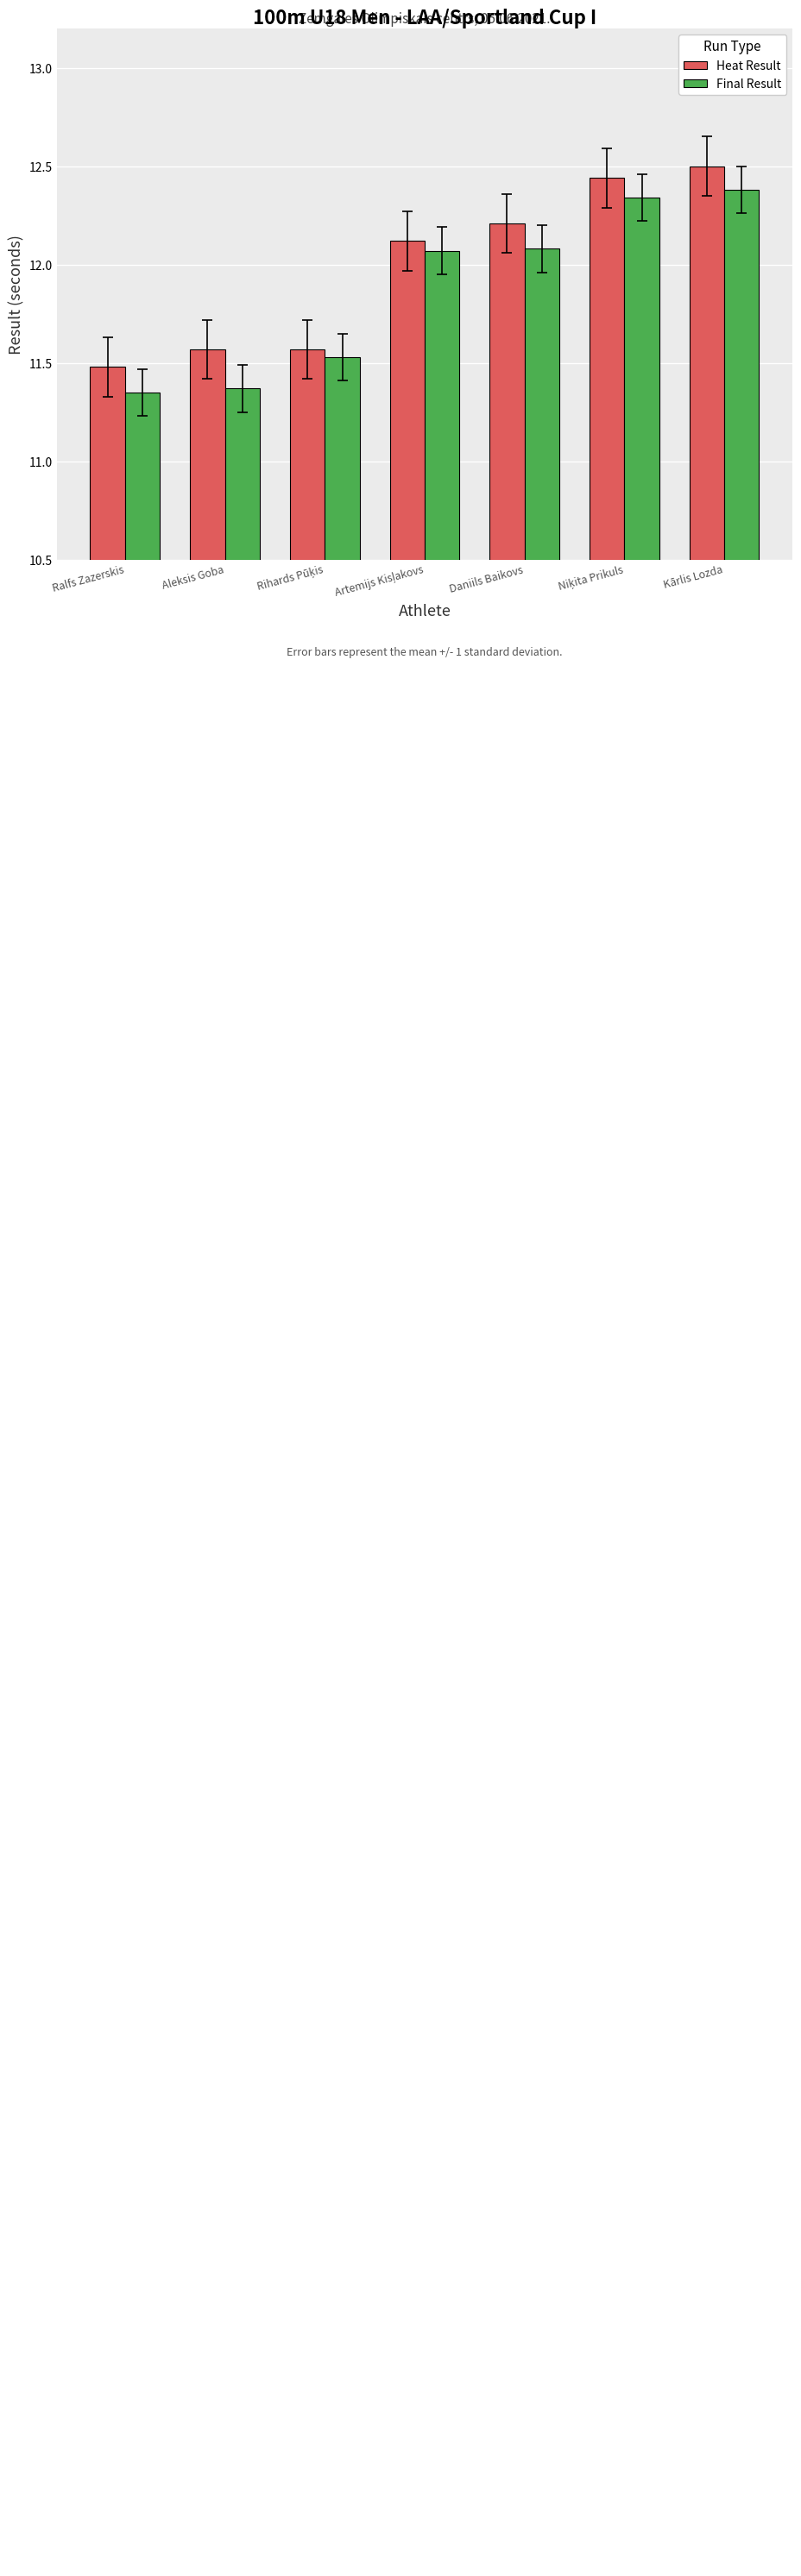

Which series has the largest range (max minus min)?

Final Result